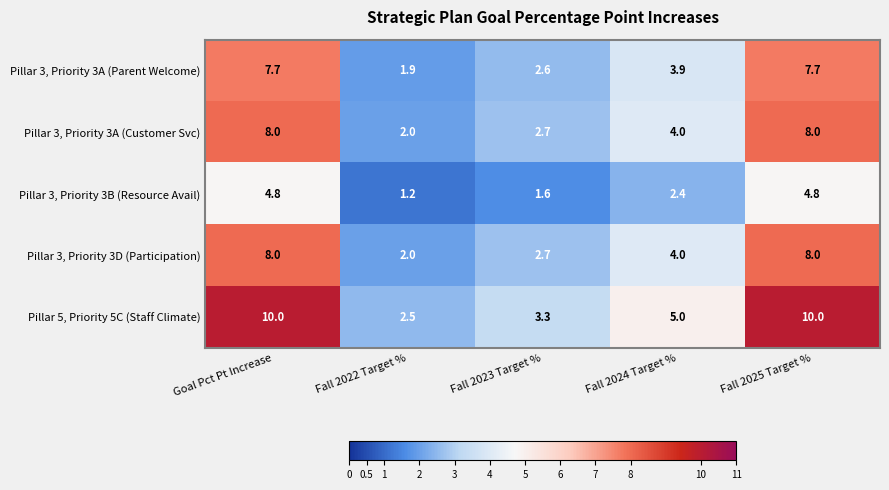

What is the sum of the Pillar 3, Priority 3A (Parent Welcome) values at Fall 2025 Target % and Fall 2024 Target %?

11.6